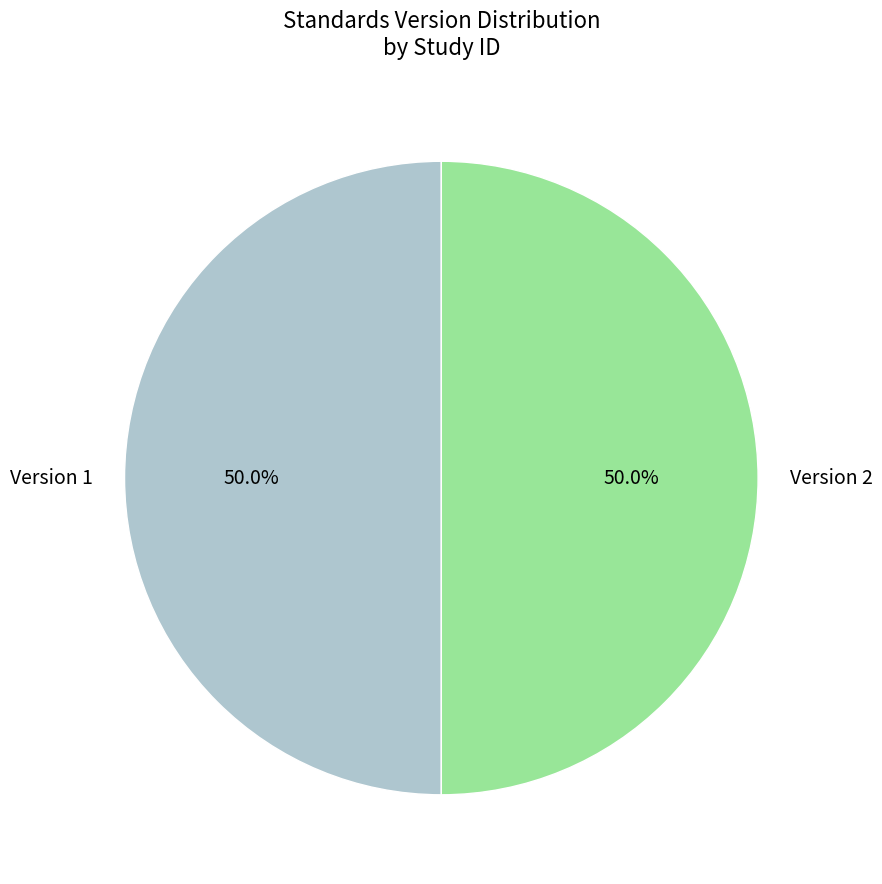

Count the number of slices in the pie.

2